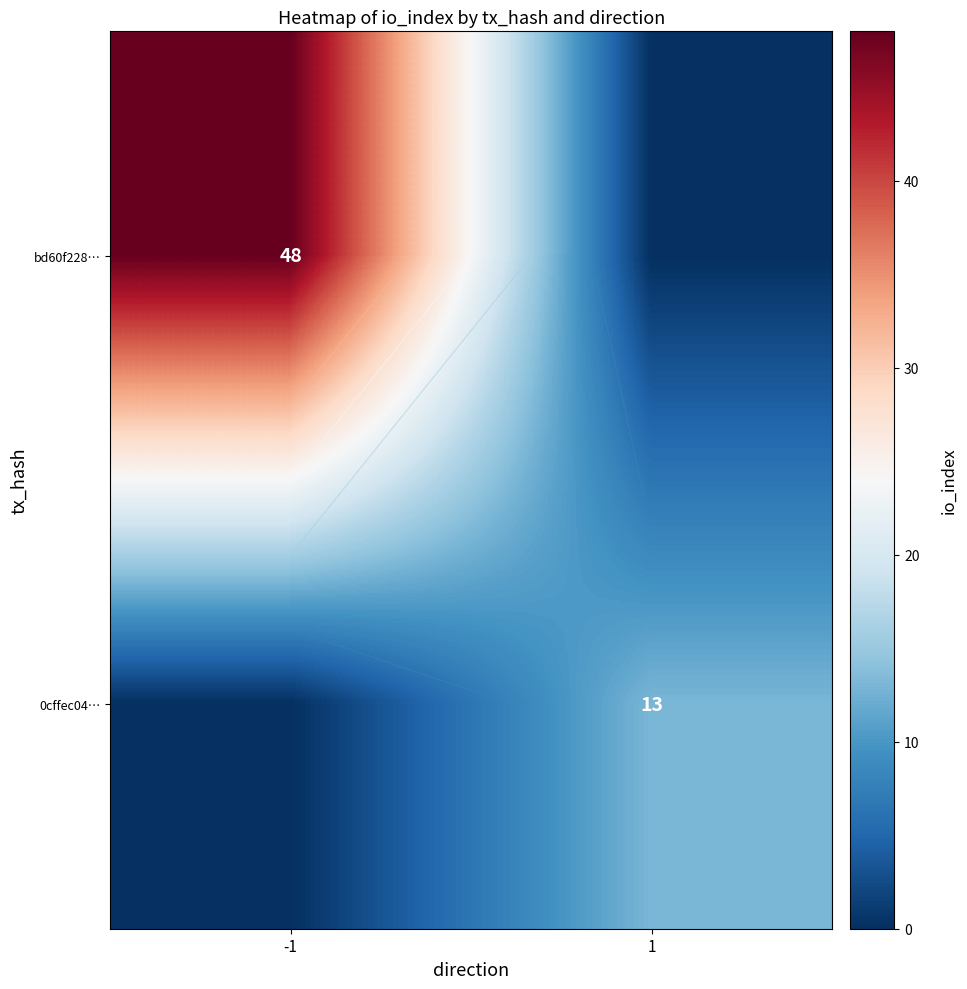

List the series in order of their overall mean, lowest first.

0cffec04…, bd60f228…